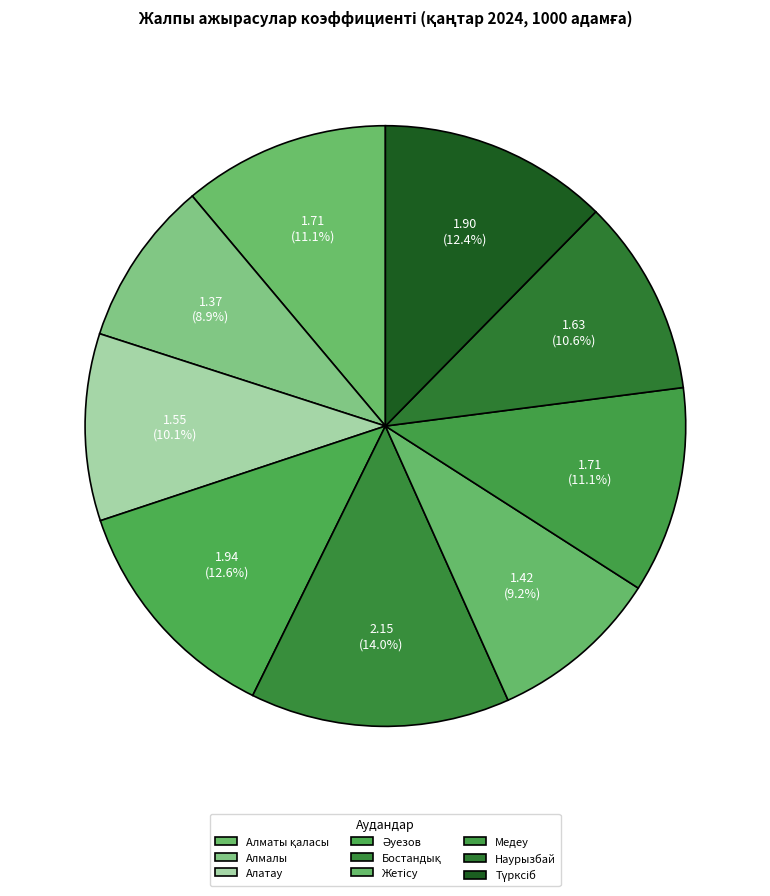

The Жетісу slice represents 9% of the pie. True or false?

True